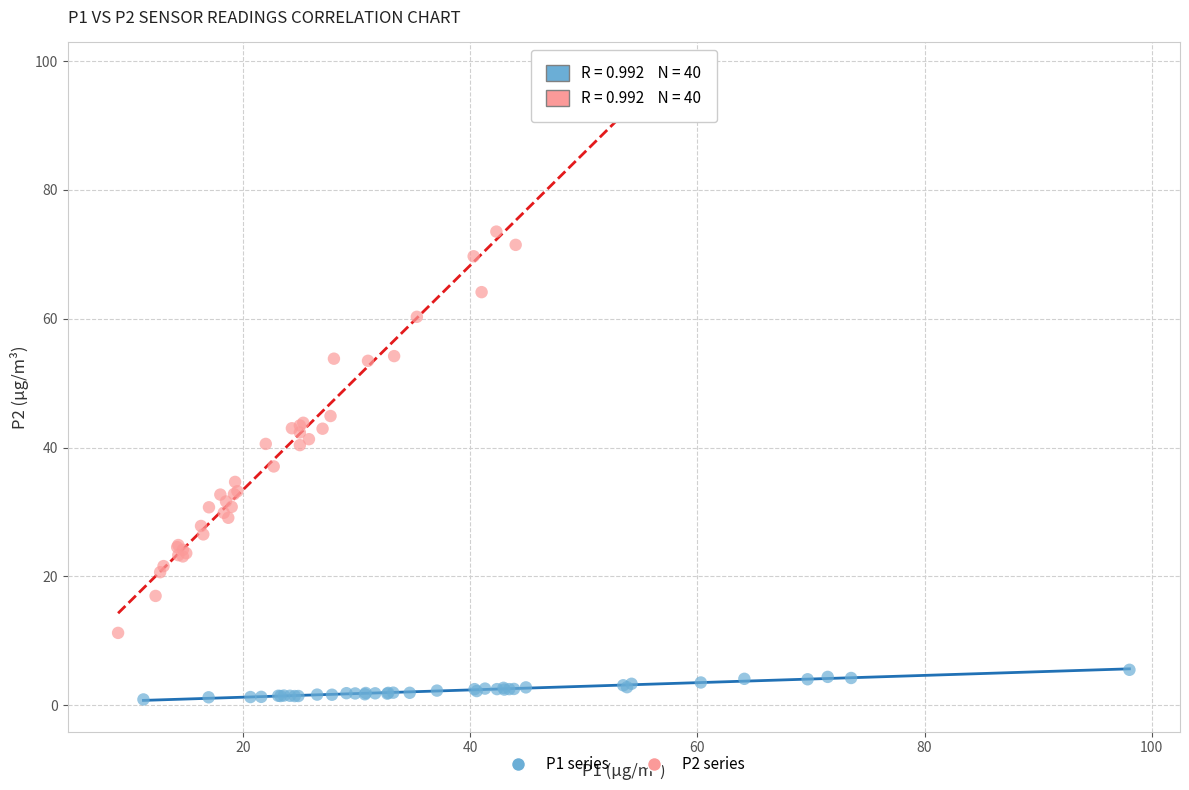

Which series reaches the minimum Y coordinate?

P1 series